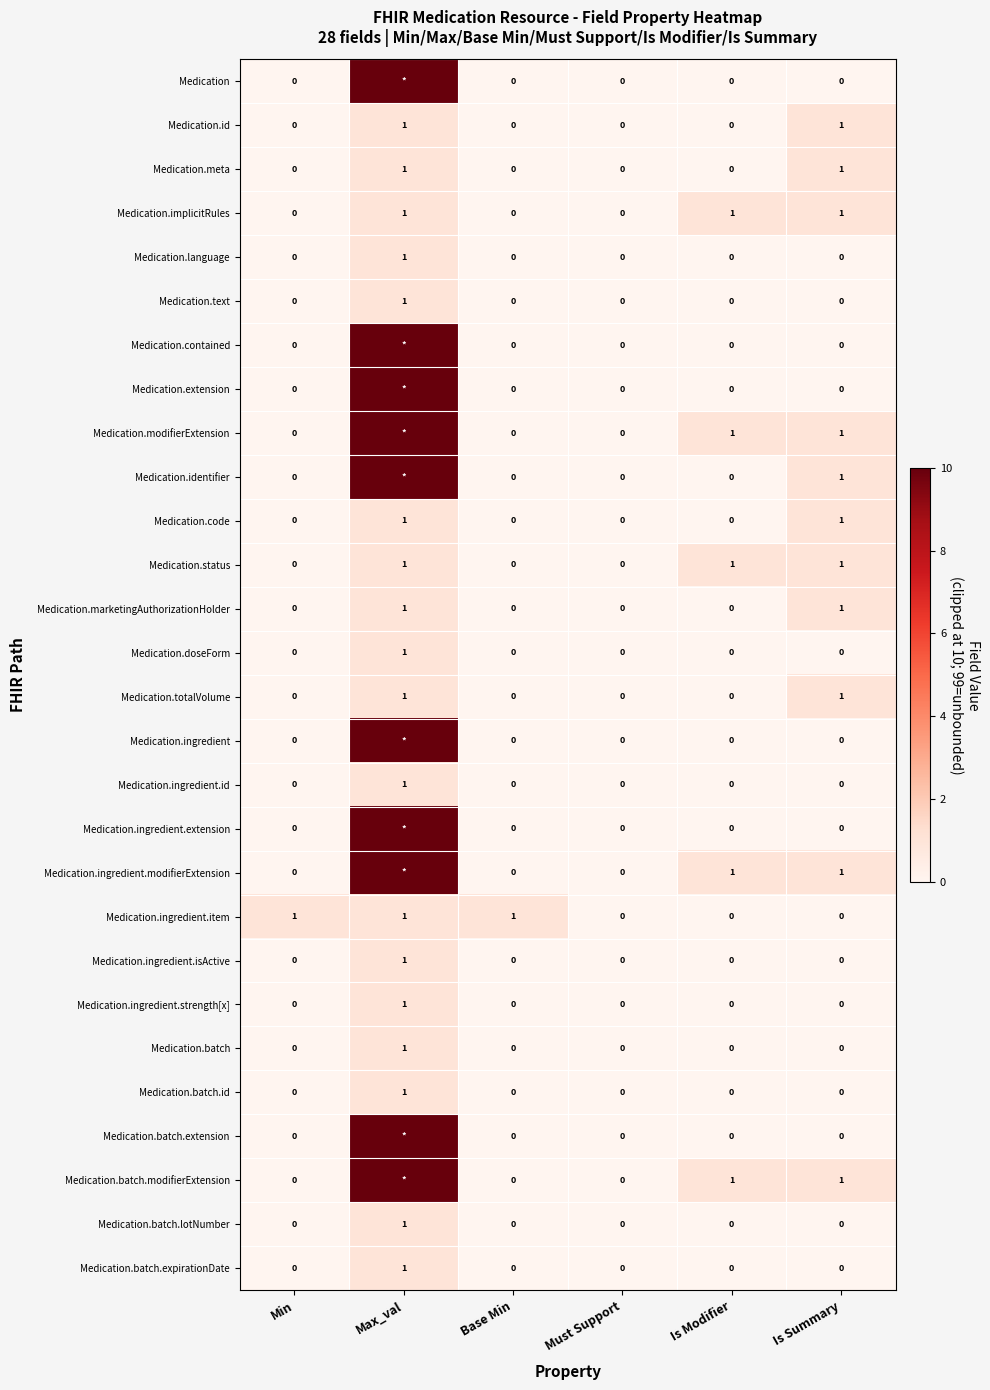

How many Medication.doseForm values are between 0 and 1?

6